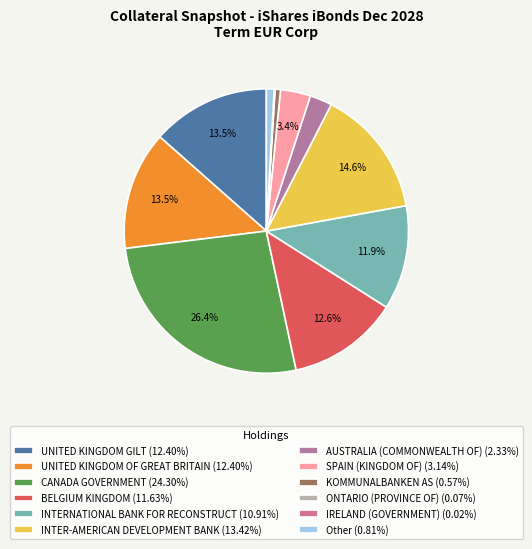

What is the change in value from UNITED KINGDOM GILT to INTERNATIONAL BANK FOR RECONSTRUCT?

-1.5